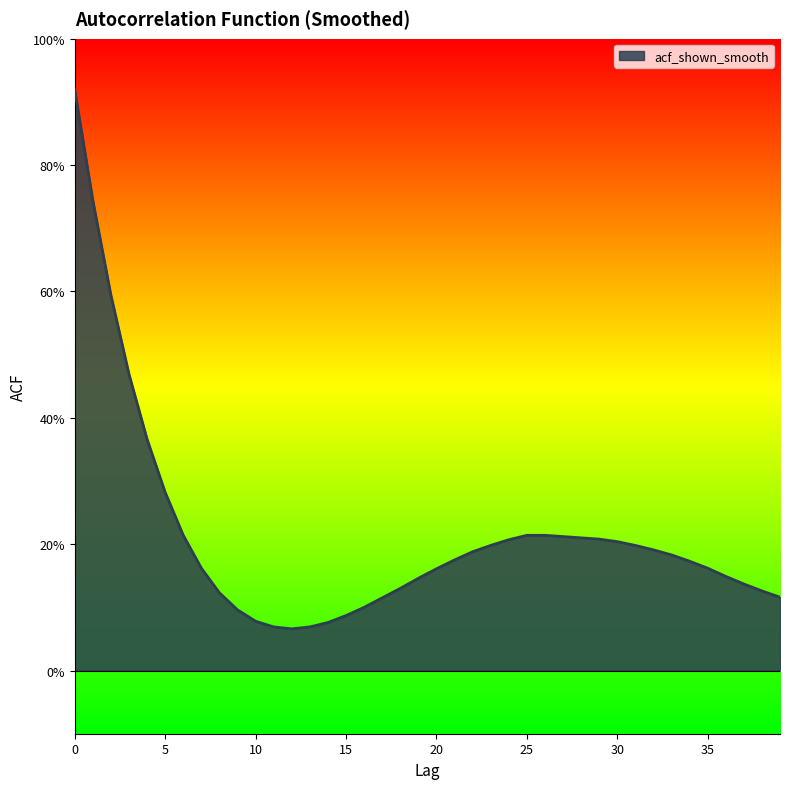

What is the value of the 26th point from the left?

0.2